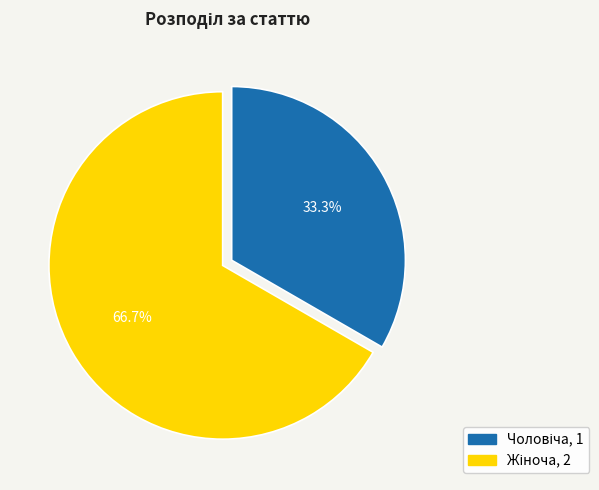

Does any single category account for the majority?

Yes